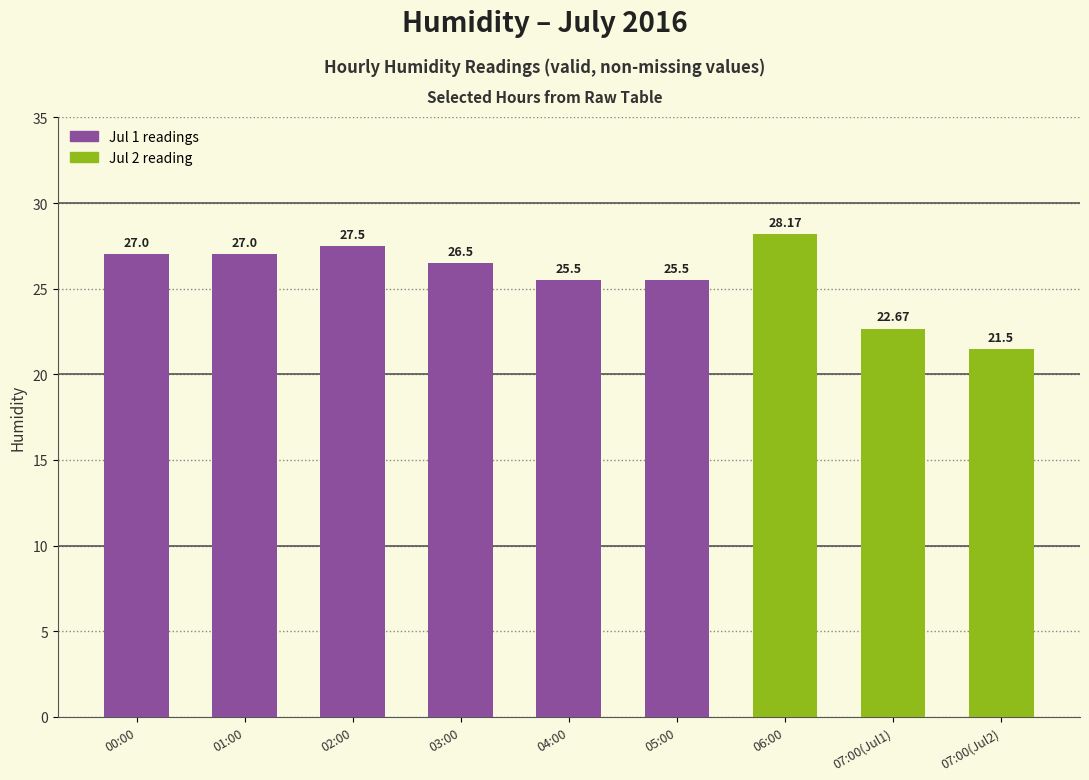

What is the average value?

25.7